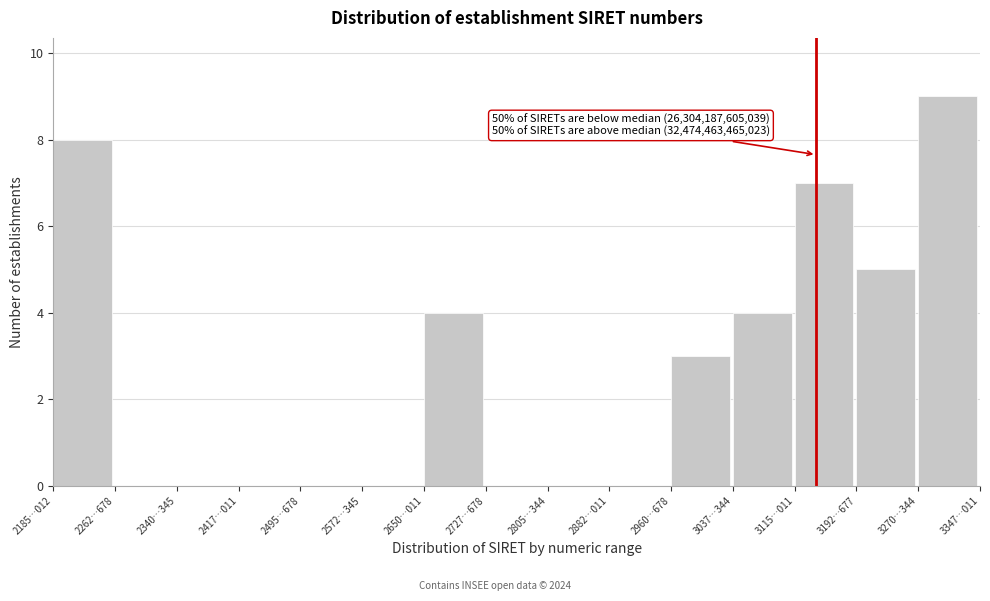

Reading left to right, list all the values displayed in this chart.

2185…012=8	2262…678=0	2340…345=0	2417…011=0	2495…678=0	2572…345=0	2650…011=4	2727…678=0	2805…344=0	2882…011=0	2960…678=3	3037…344=4	3115…011=7	3192…677=5	3270…344=9